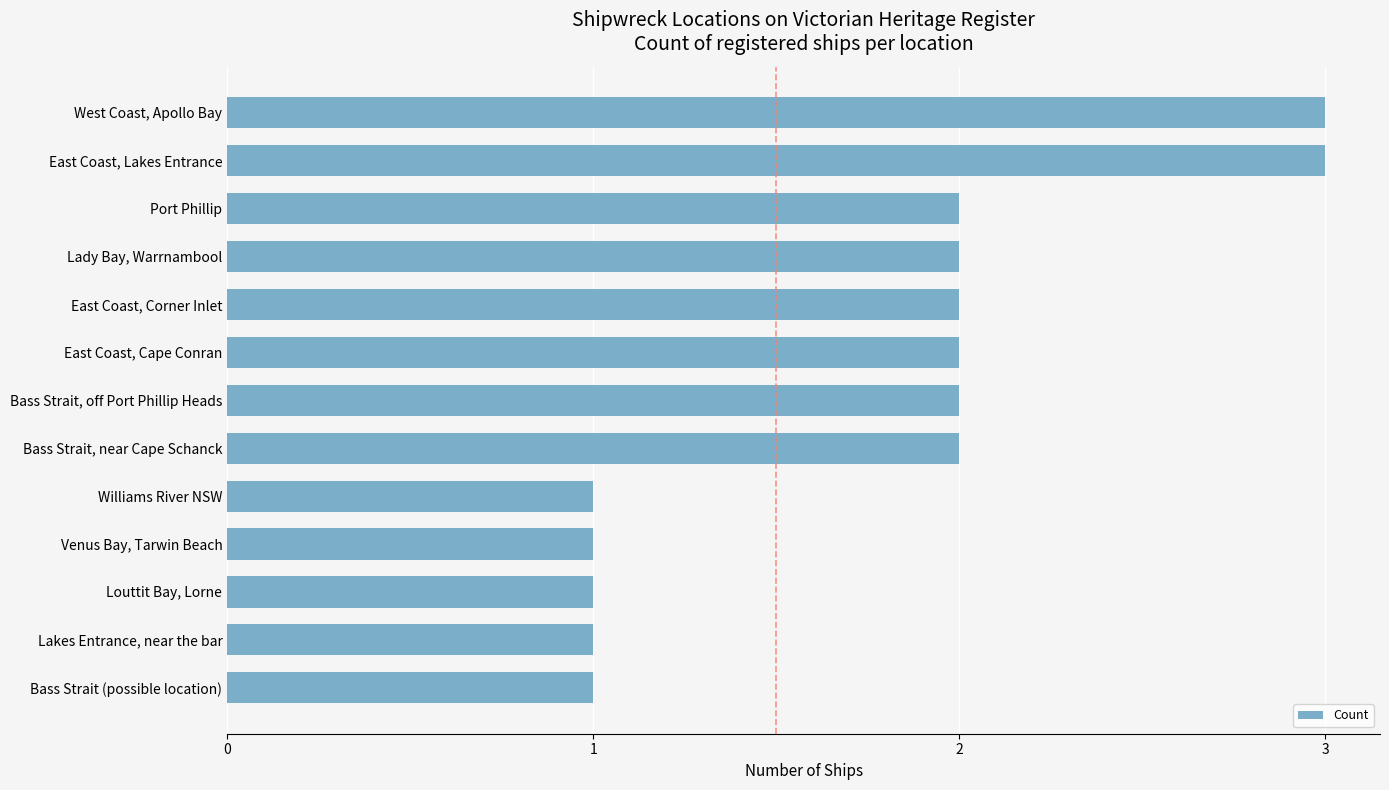

Reading top to bottom, what are all the values shown in this chart?

3	3	2	2	2	2	2	2	1	1	1	1	1